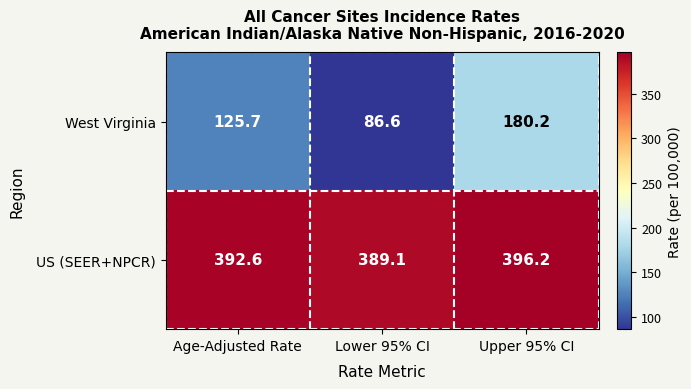

Reading right to left, what are all the values shown in this chart?

West Virginia: 180.2	86.6	125.7
US (SEER+NPCR): 396.2	389.1	392.6